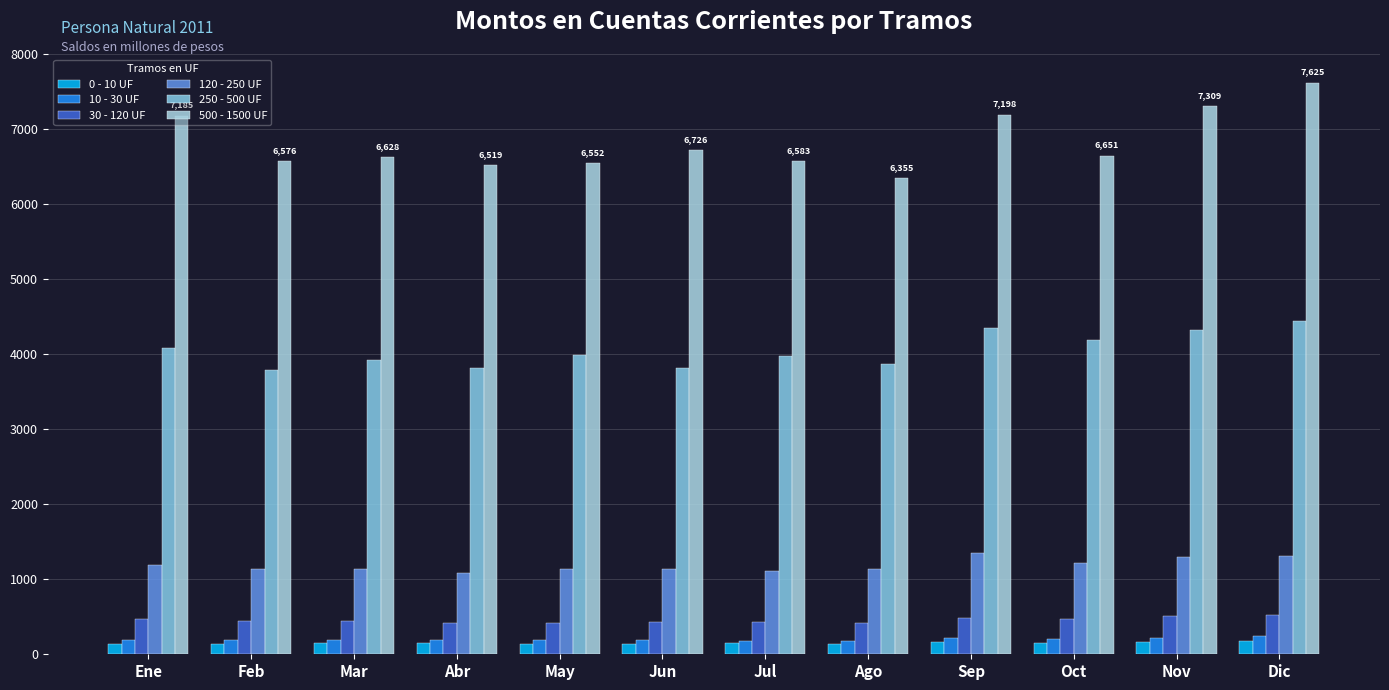

Which series has the largest range (max minus min)?

500 - 1500 UF